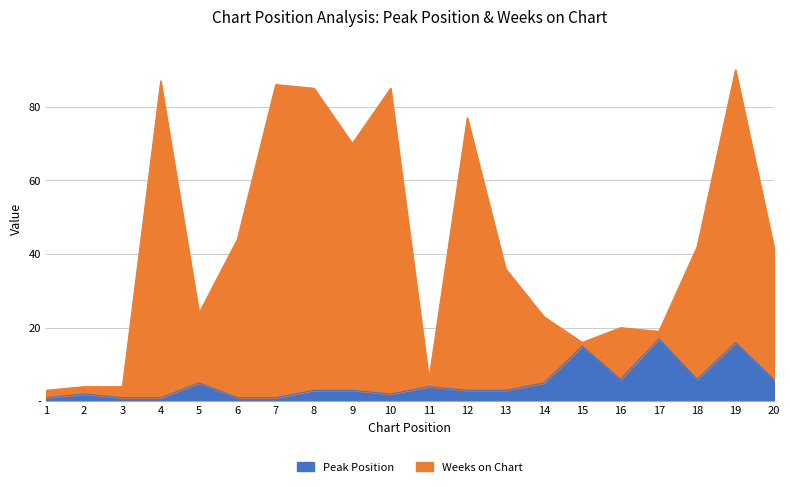

True or false: Peak Position has more than 1 interior local peaks.

True